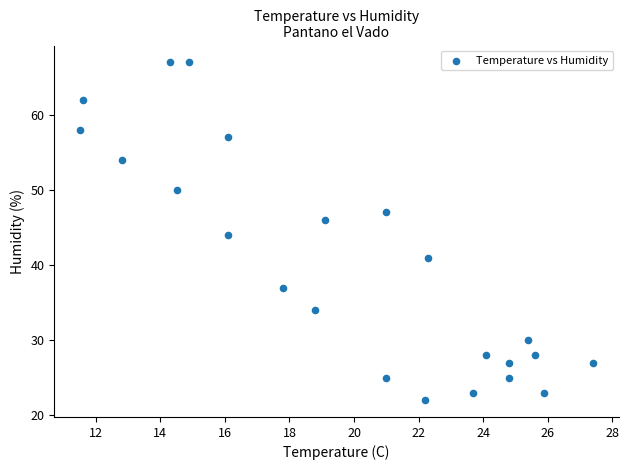

What is the range of Y values (max minus min)?

45